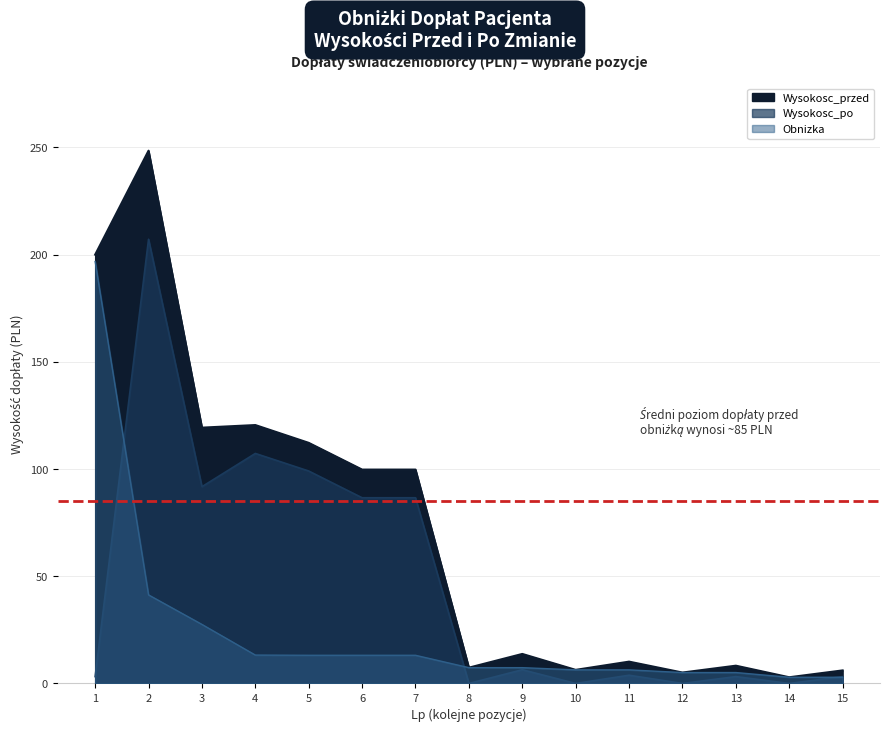

How many intersections are there between Wysokosc_po and Obnizka?

3